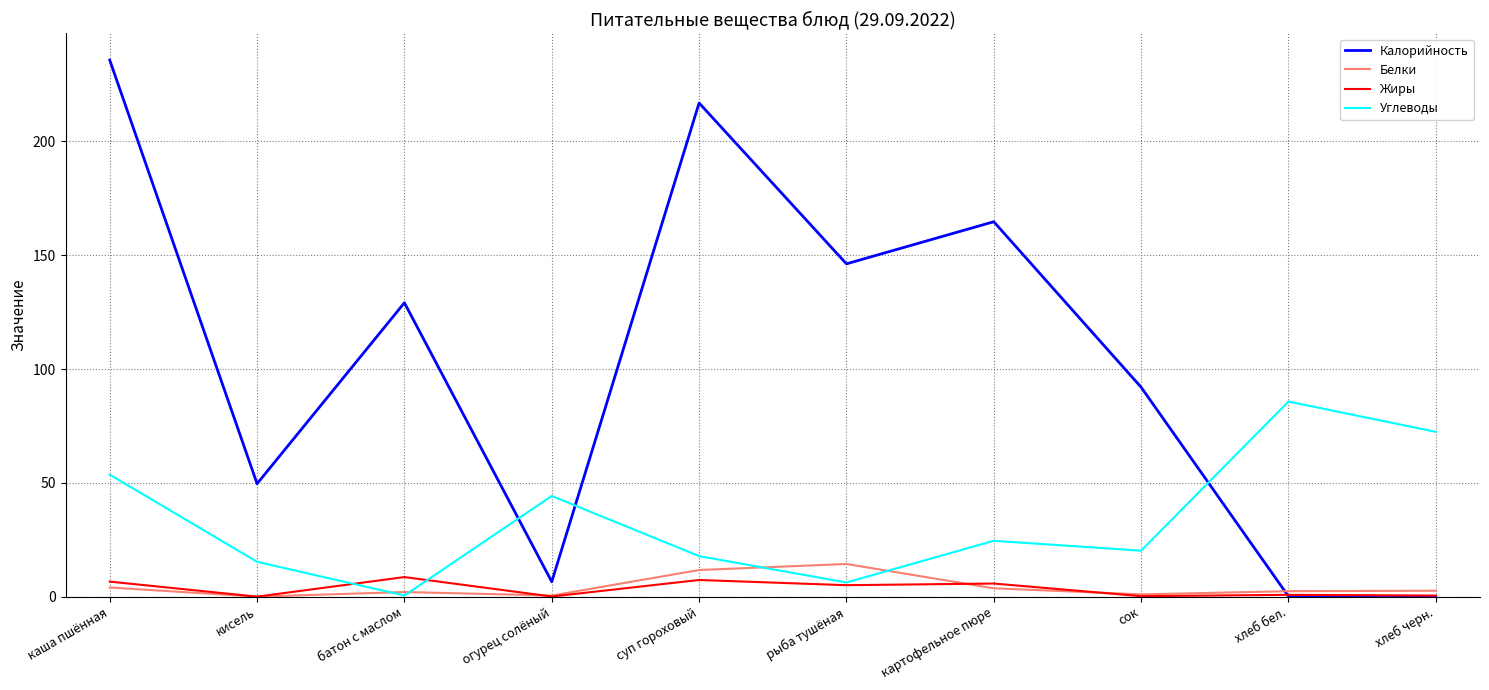

What position from the left is суп гороховый?

5